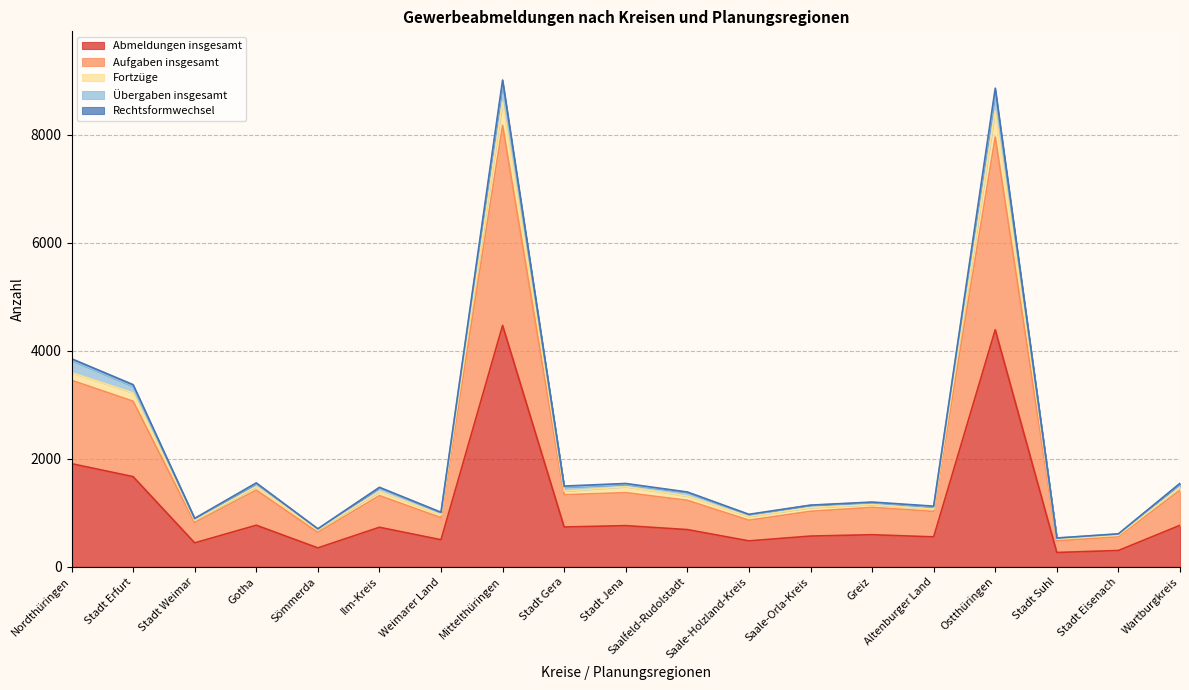

Where is Abmeldungen insgesamt nearest to the value 2369?

Nordthüringen